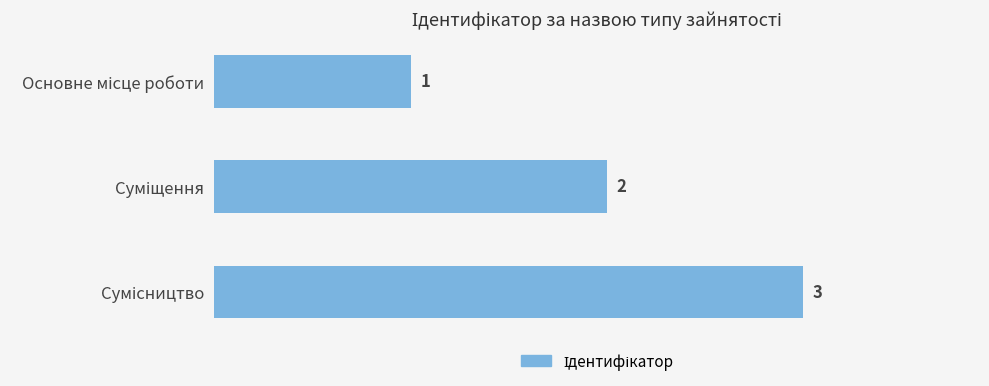

What is the minimum value shown in the chart?

1